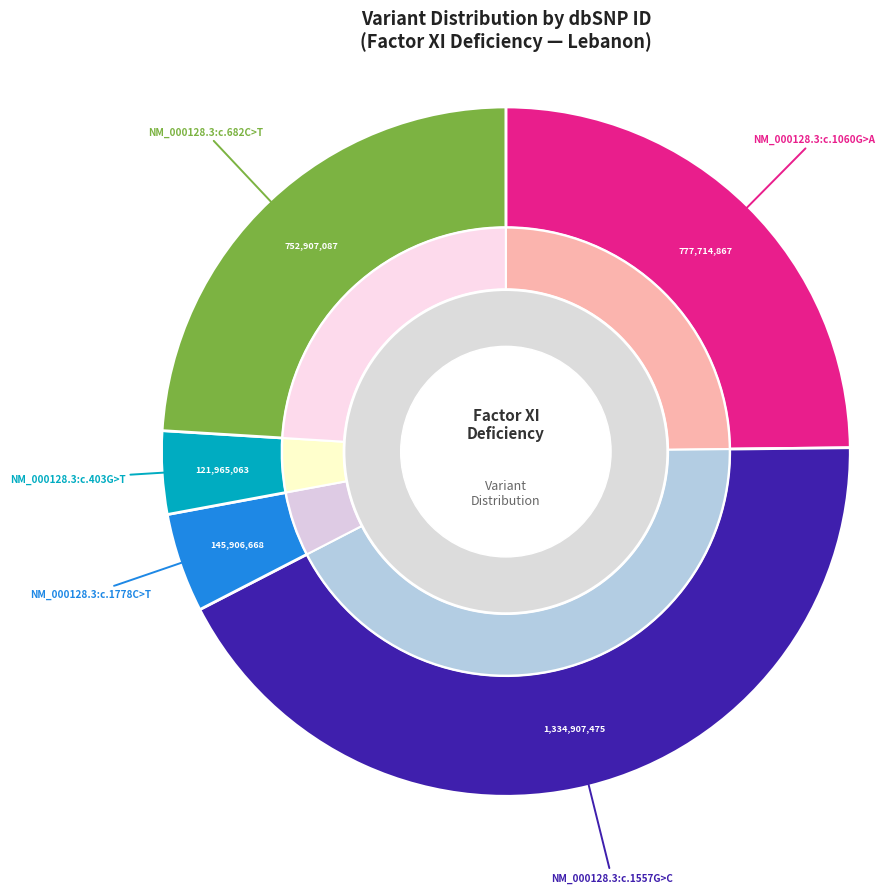

Count the number of slices in the pie.

5